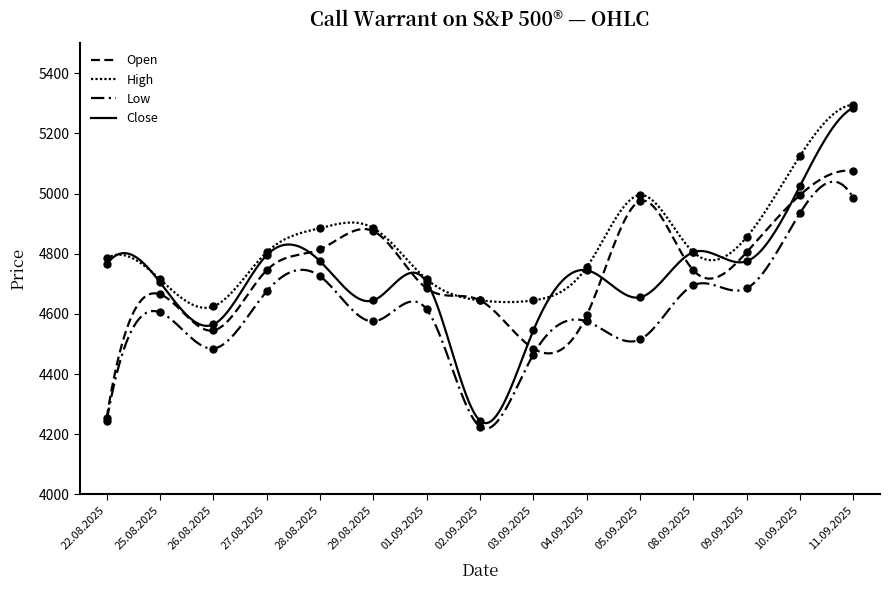

What is the total value across all series at 27.08.2025?

19020